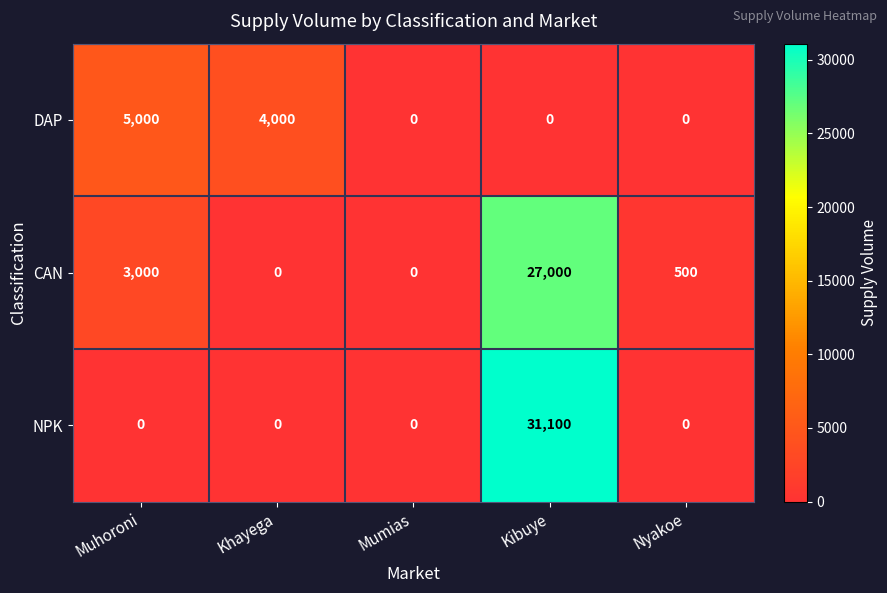

List the series in order of their peak value, highest first.

NPK, CAN, DAP